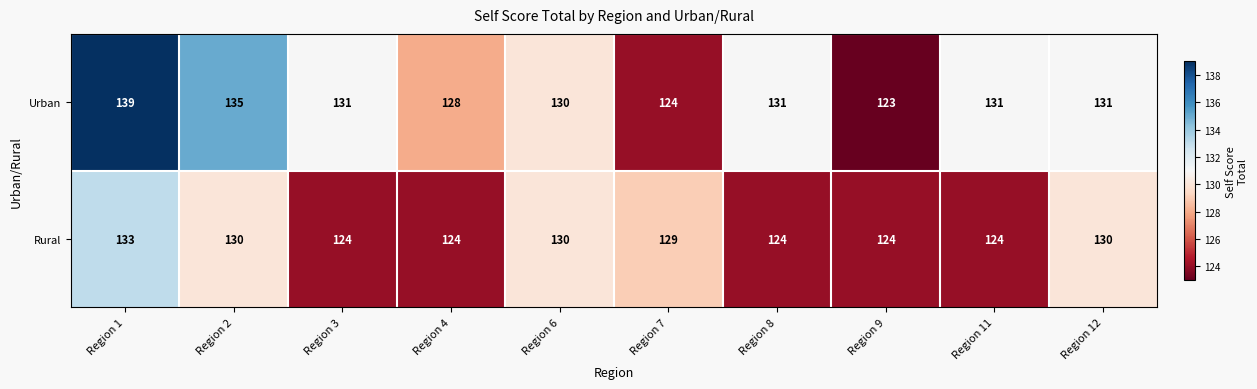

Reading right to left, what are all the values shown in this chart?

Urban: 131	131	123	131	124	130	128	131	135	139
Rural: 130	124	124	124	129	130	124	124	130	133